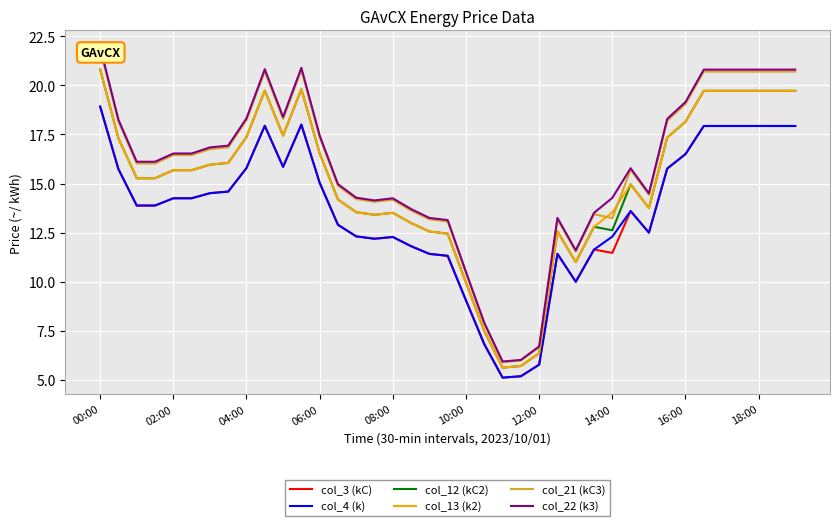

Is it true that col_3 (kC) equals 15.8 at 04:00?

True